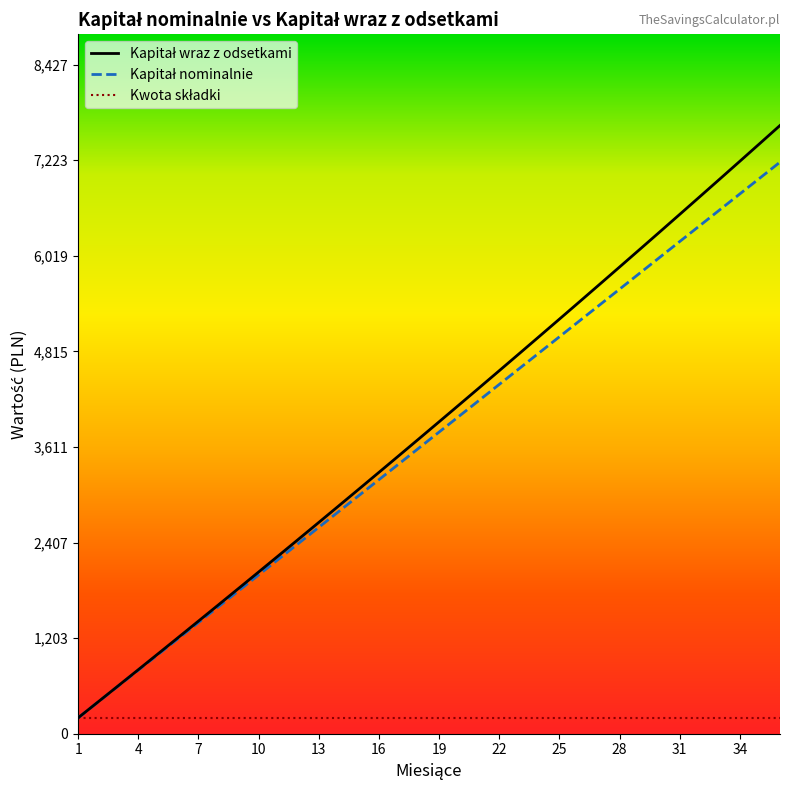

How many lines are shown in the chart?

3